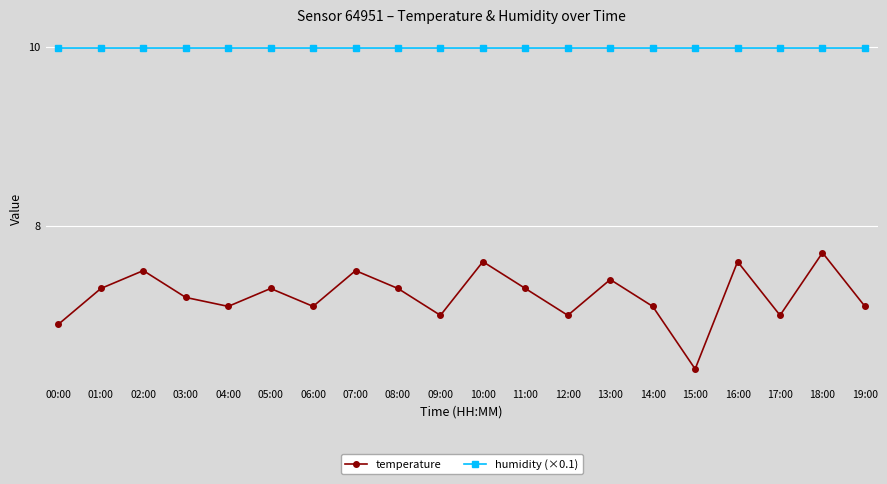

Rank the series at 17:00 from highest to lowest value.

humidity (×0.1), temperature